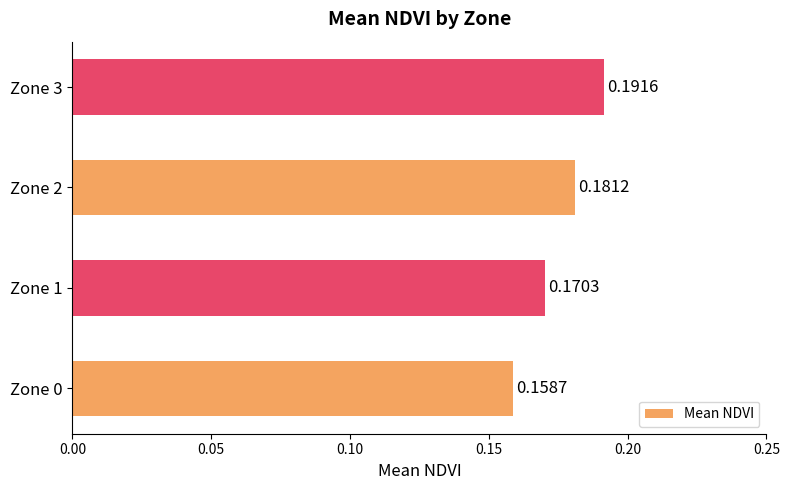

Which has a higher value, Zone 2 or Zone 1?

Zone 2